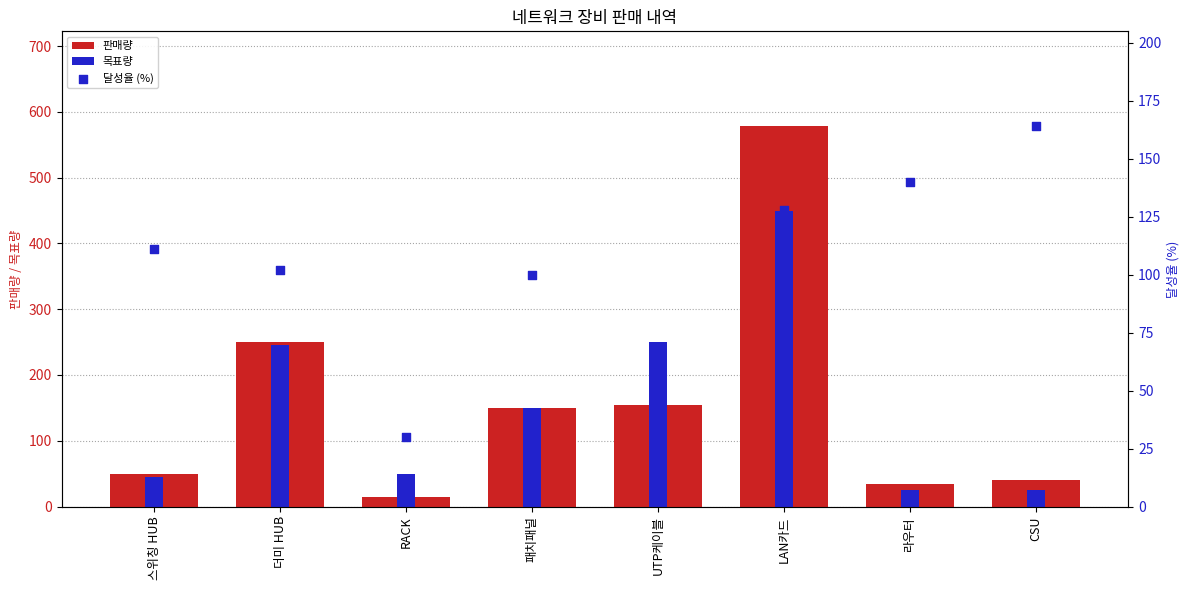

At which category is the sum across all series the highest?

LAN카드